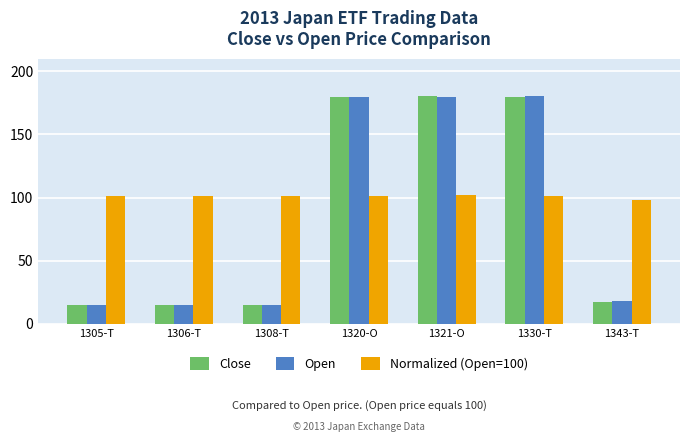

What is the total value across all series at 1305-T?

130.8